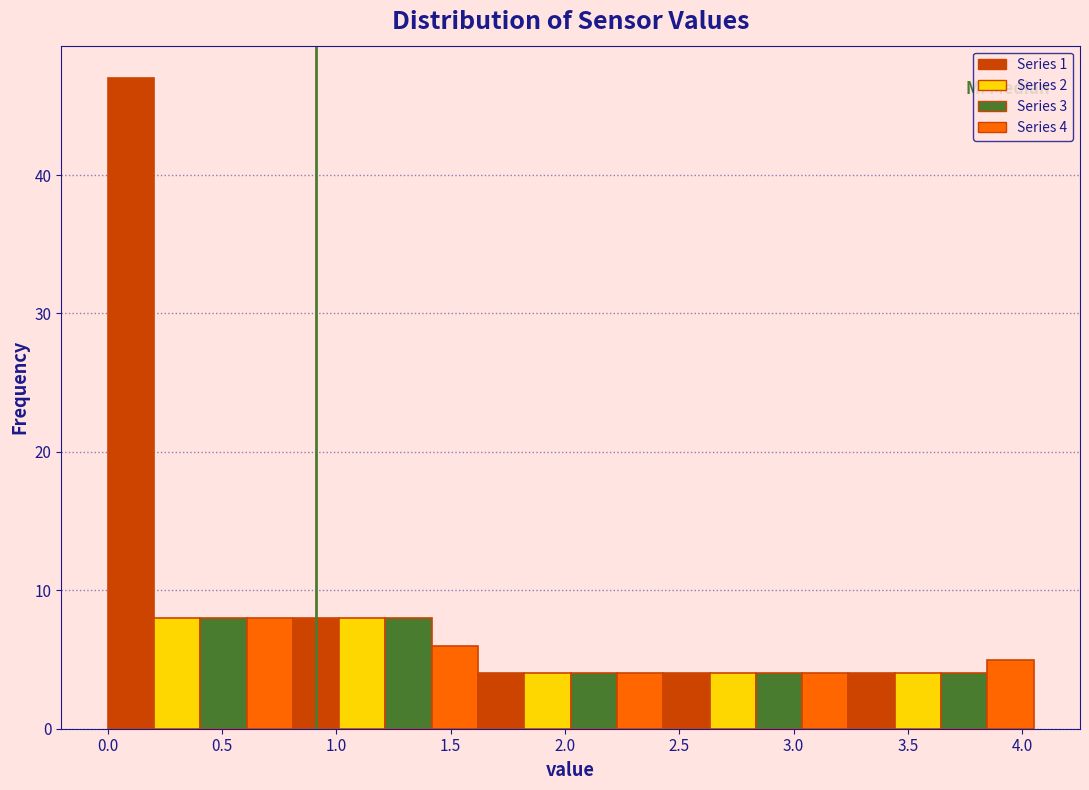

Which range on the x-axis has the tallest bar?

0.00 to 0.20